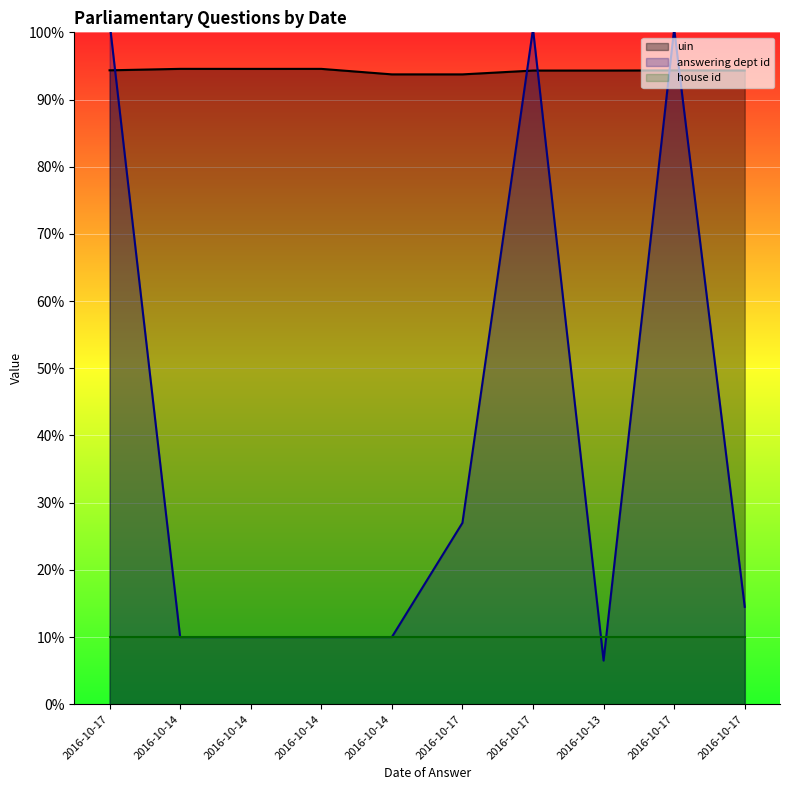

What is the difference between the highest and lowest values at 2016-10-14?

84.6